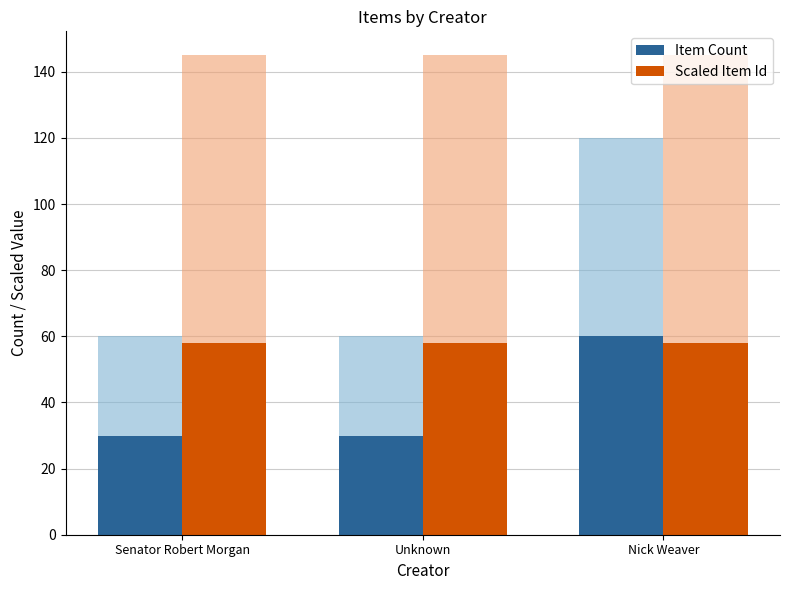

Reading left to right, extract all data points from this chart.

Item Count: Senator Robert Morgan=30	Unknown=30	Nick Weaver=60
Scaled Item Id: Senator Robert Morgan=58	Unknown=58	Nick Weaver=58